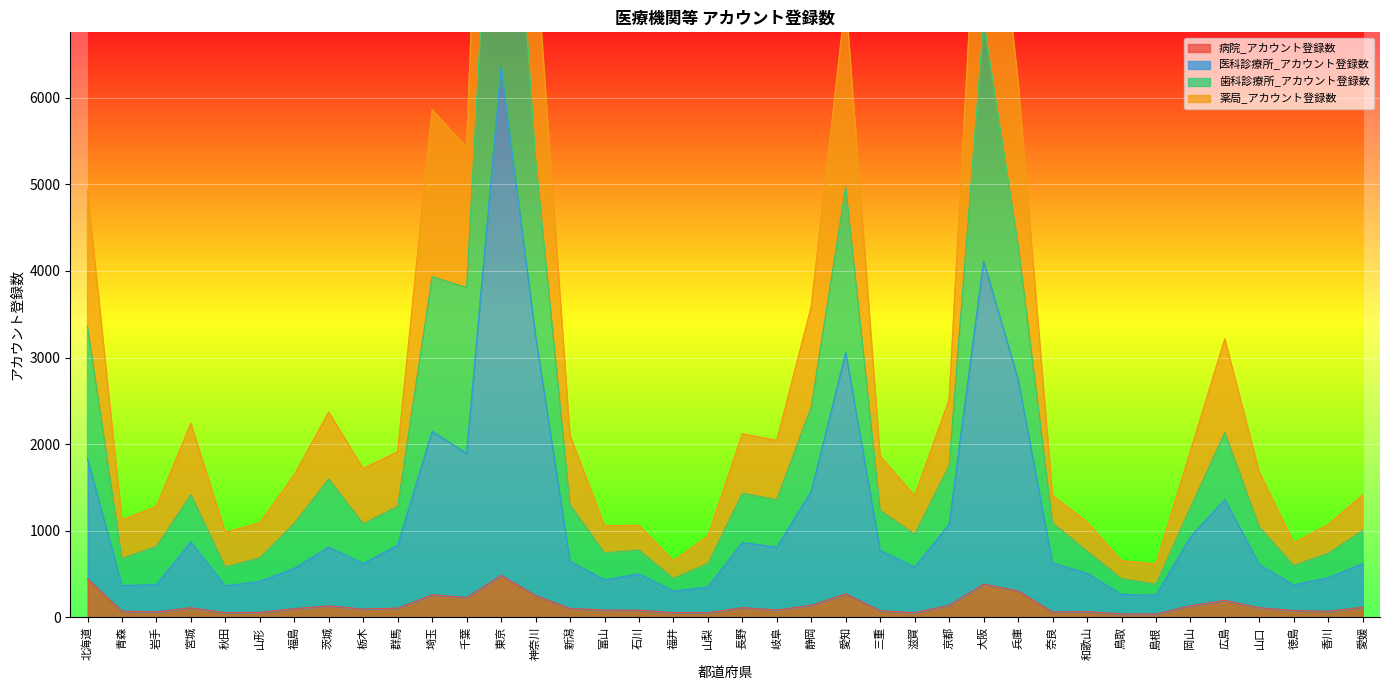

Rank the series by their average value, from lowest to highest.

病院_アカウント登録数, 医科診療所_アカウント登録数, 歯科診療所_アカウント登録数, 薬局_アカウント登録数